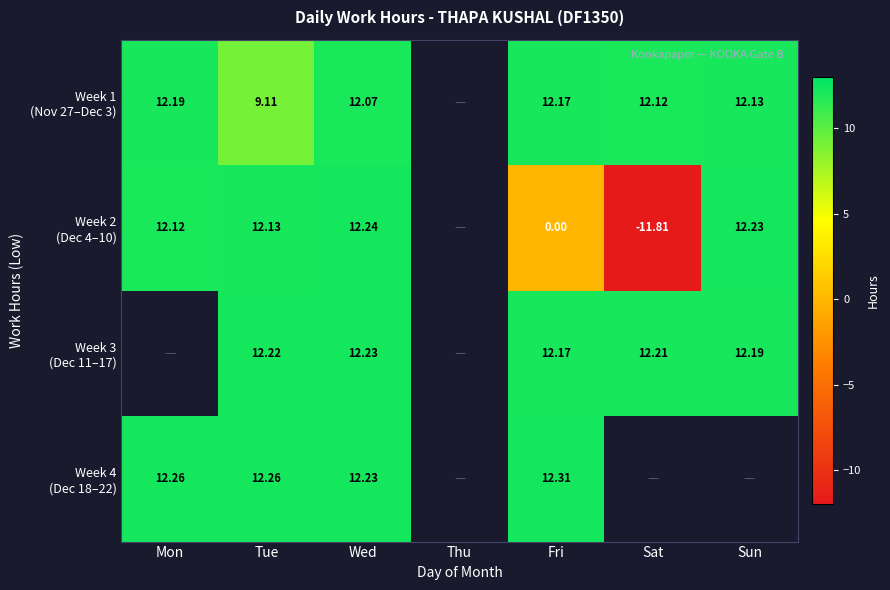

At how many categories does at least one series exceed 4?

6